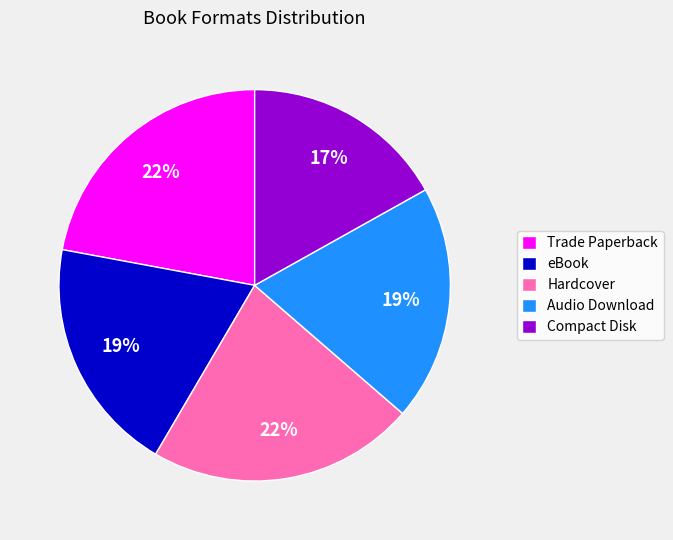

Which category has the smallest portion of the pie?

Compact Disk